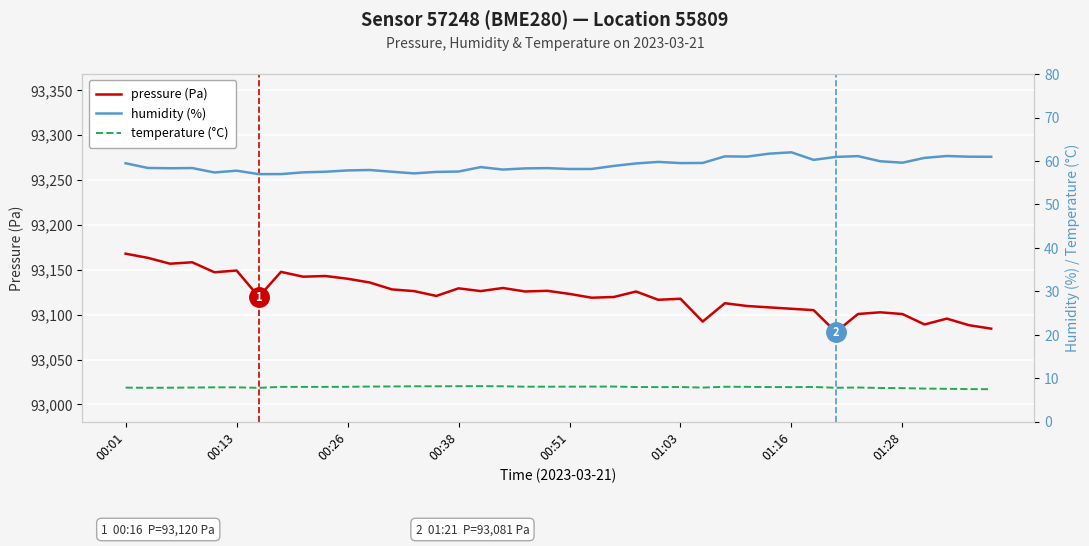

How many data points in pressure (Pa) are above 93123?

20